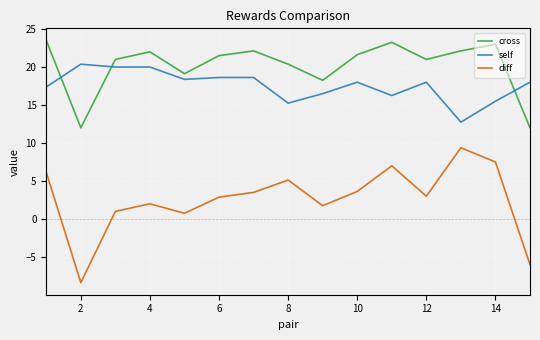

Does the chart have visible grid lines?

Yes